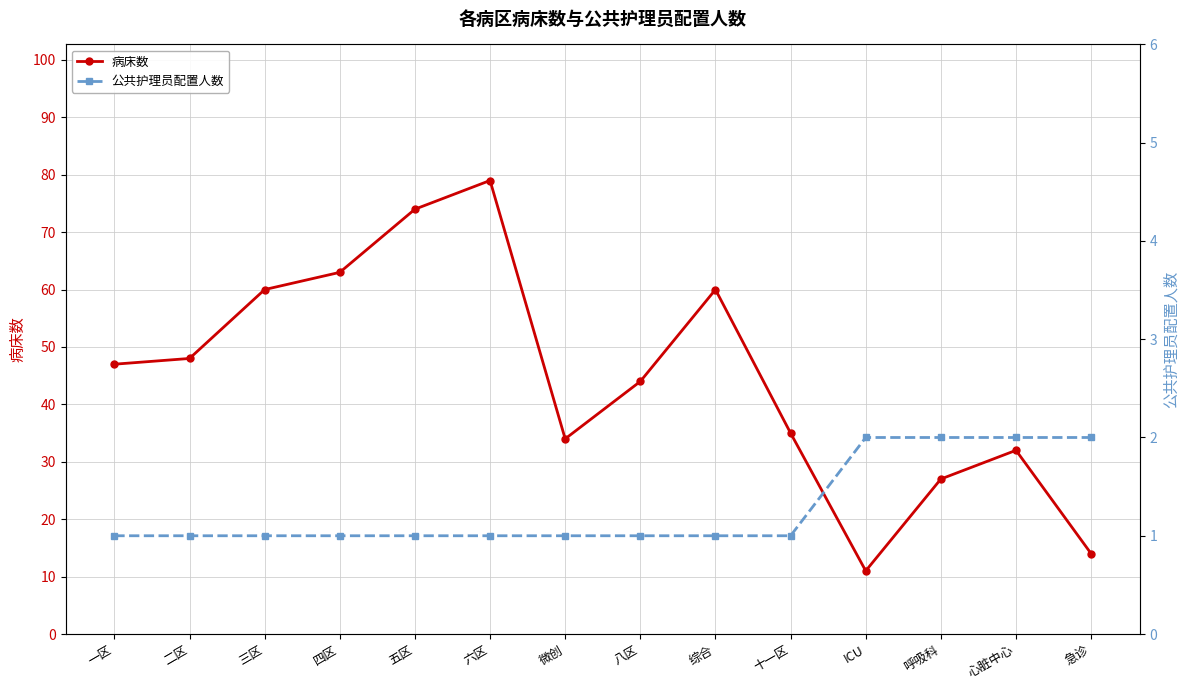

At which category is the sum across all series the highest?

六区